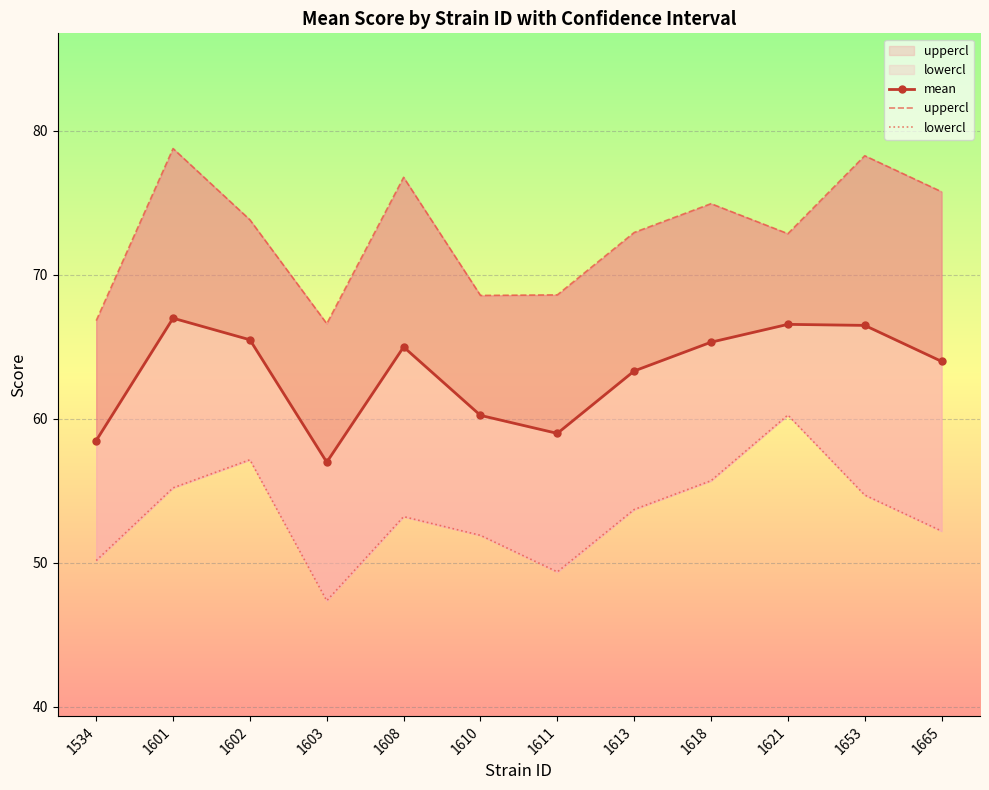

Is the value of lowercl at 1608 greater than the value of uppercl at 1621?

No